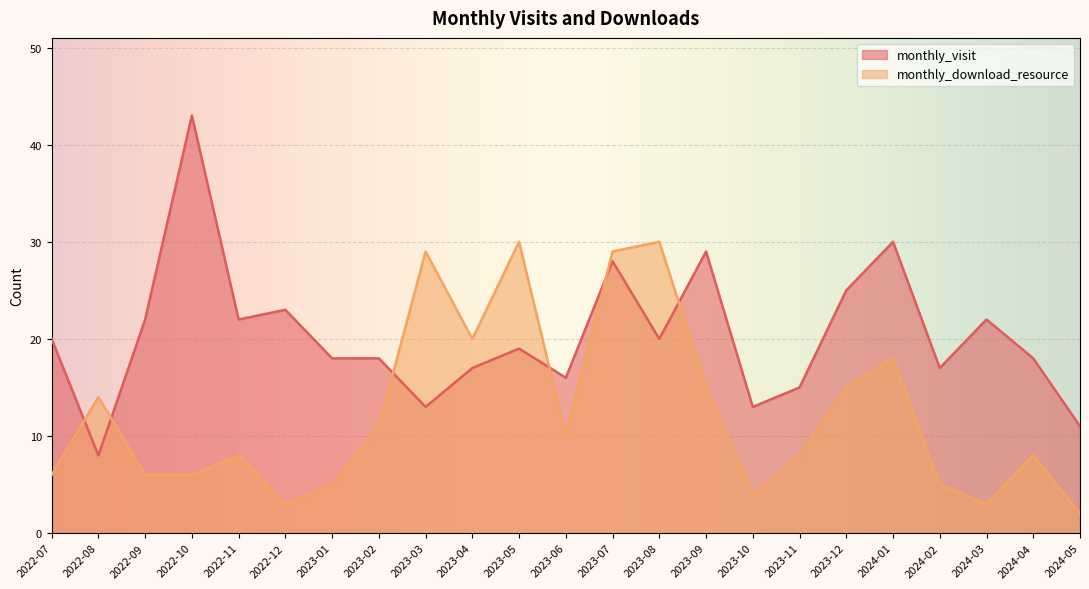

The value of monthly_download_resource at 2023-11 is 13. True or false?

False